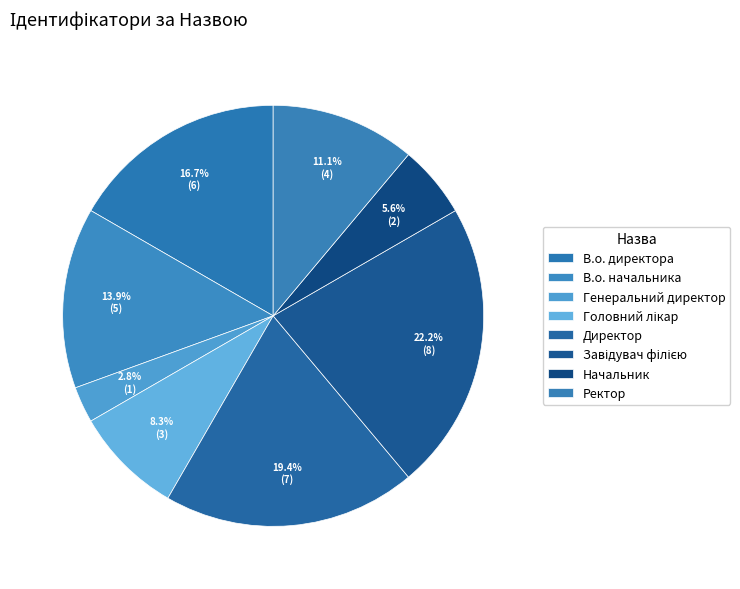

Do Генеральний директор and В.о. директора together represent more than half of the pie?

No